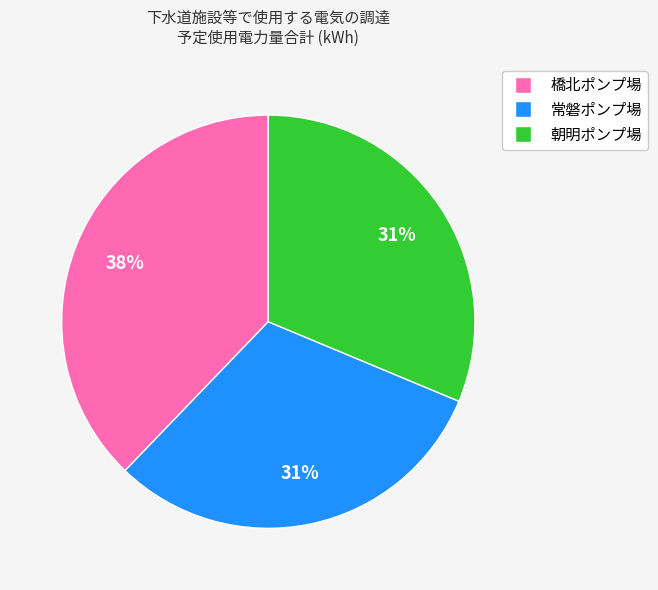

To the nearest percent, what percentage of the pie is 橋北ポンプ場?

38%